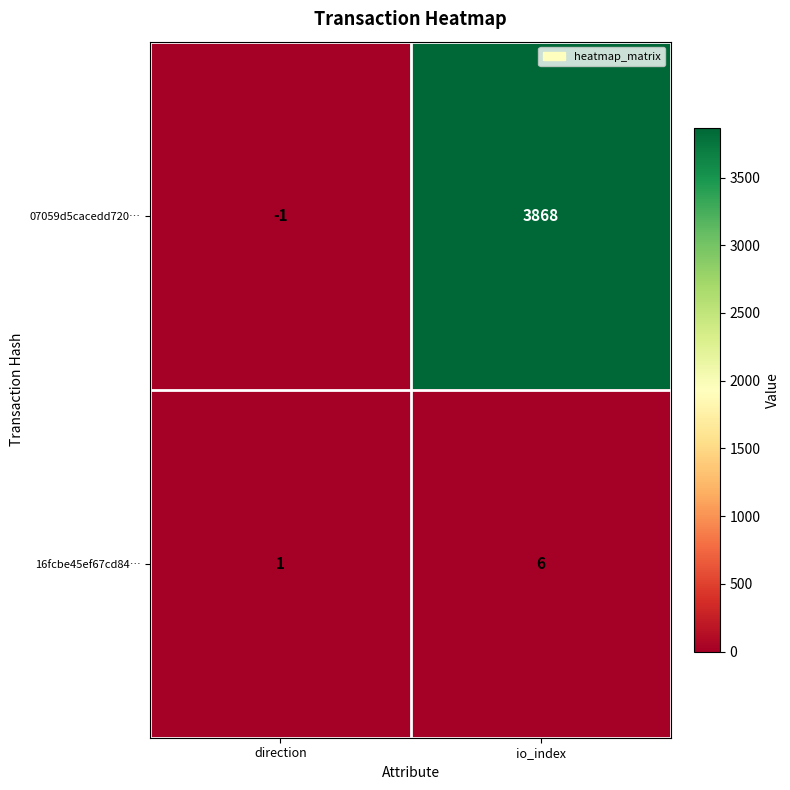

List the series in order of their peak value, lowest first.

16fcbe45ef67cd84…, 07059d5cacedd720…